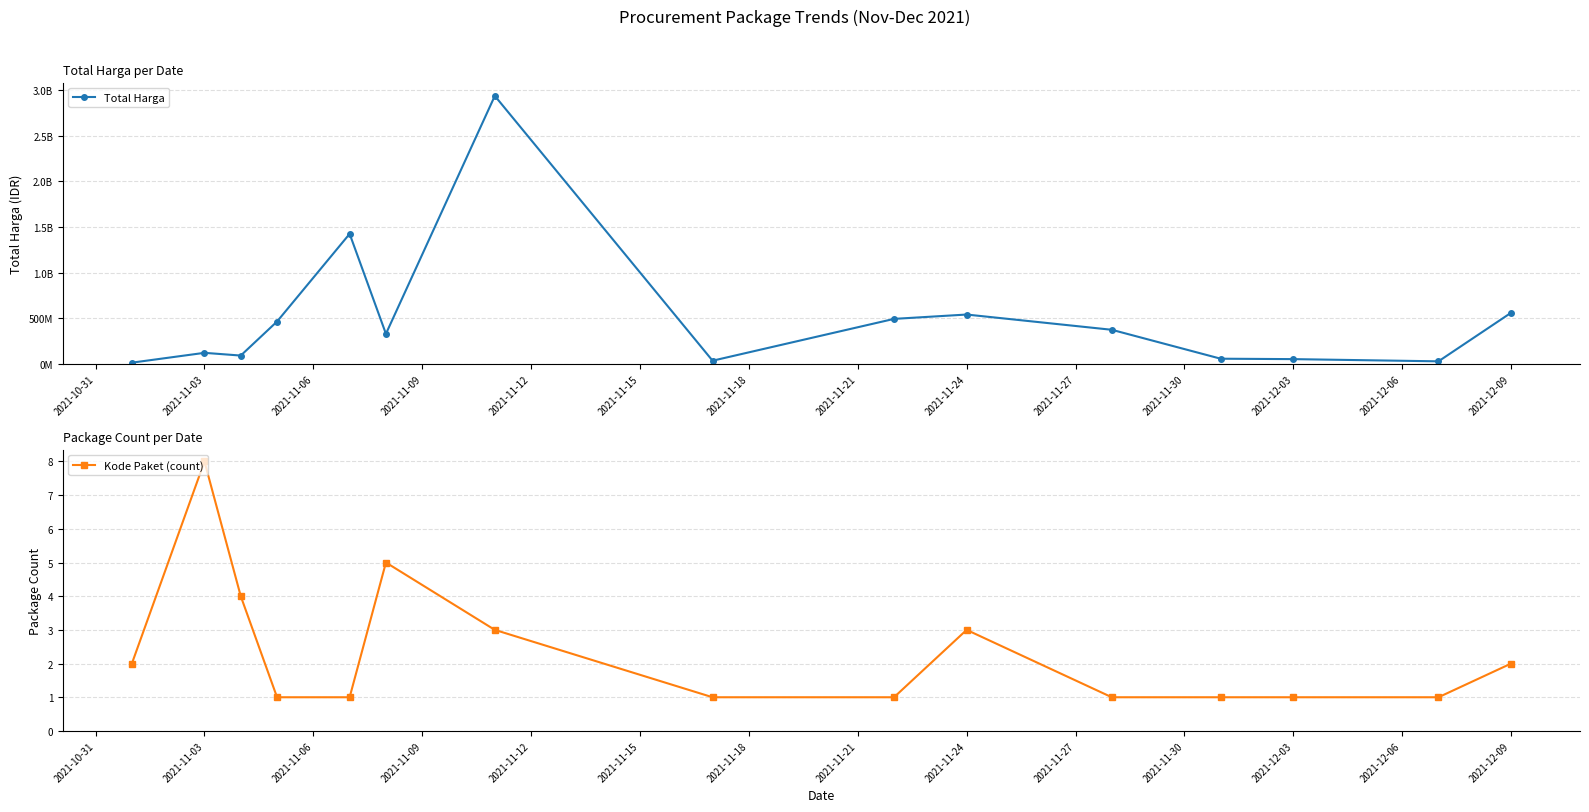

At which label does Kode Paket (count) reach its peak?

2021-11-03